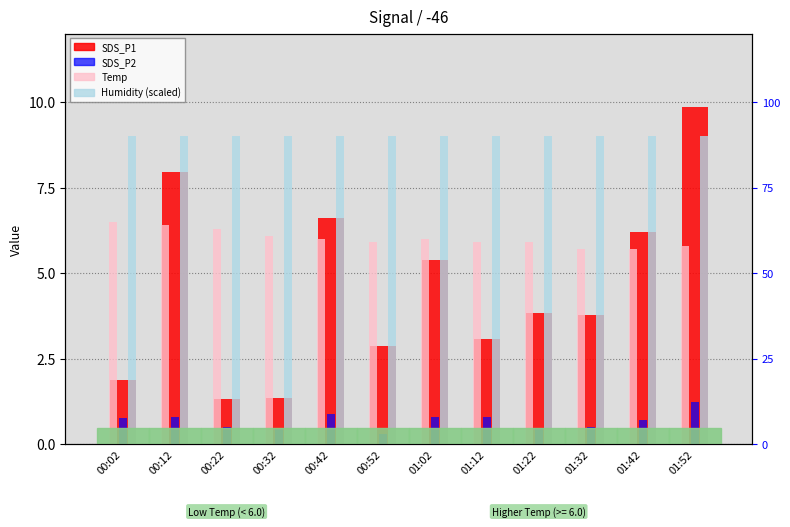

What is the highest value of the SDS_P1 series?

9.8